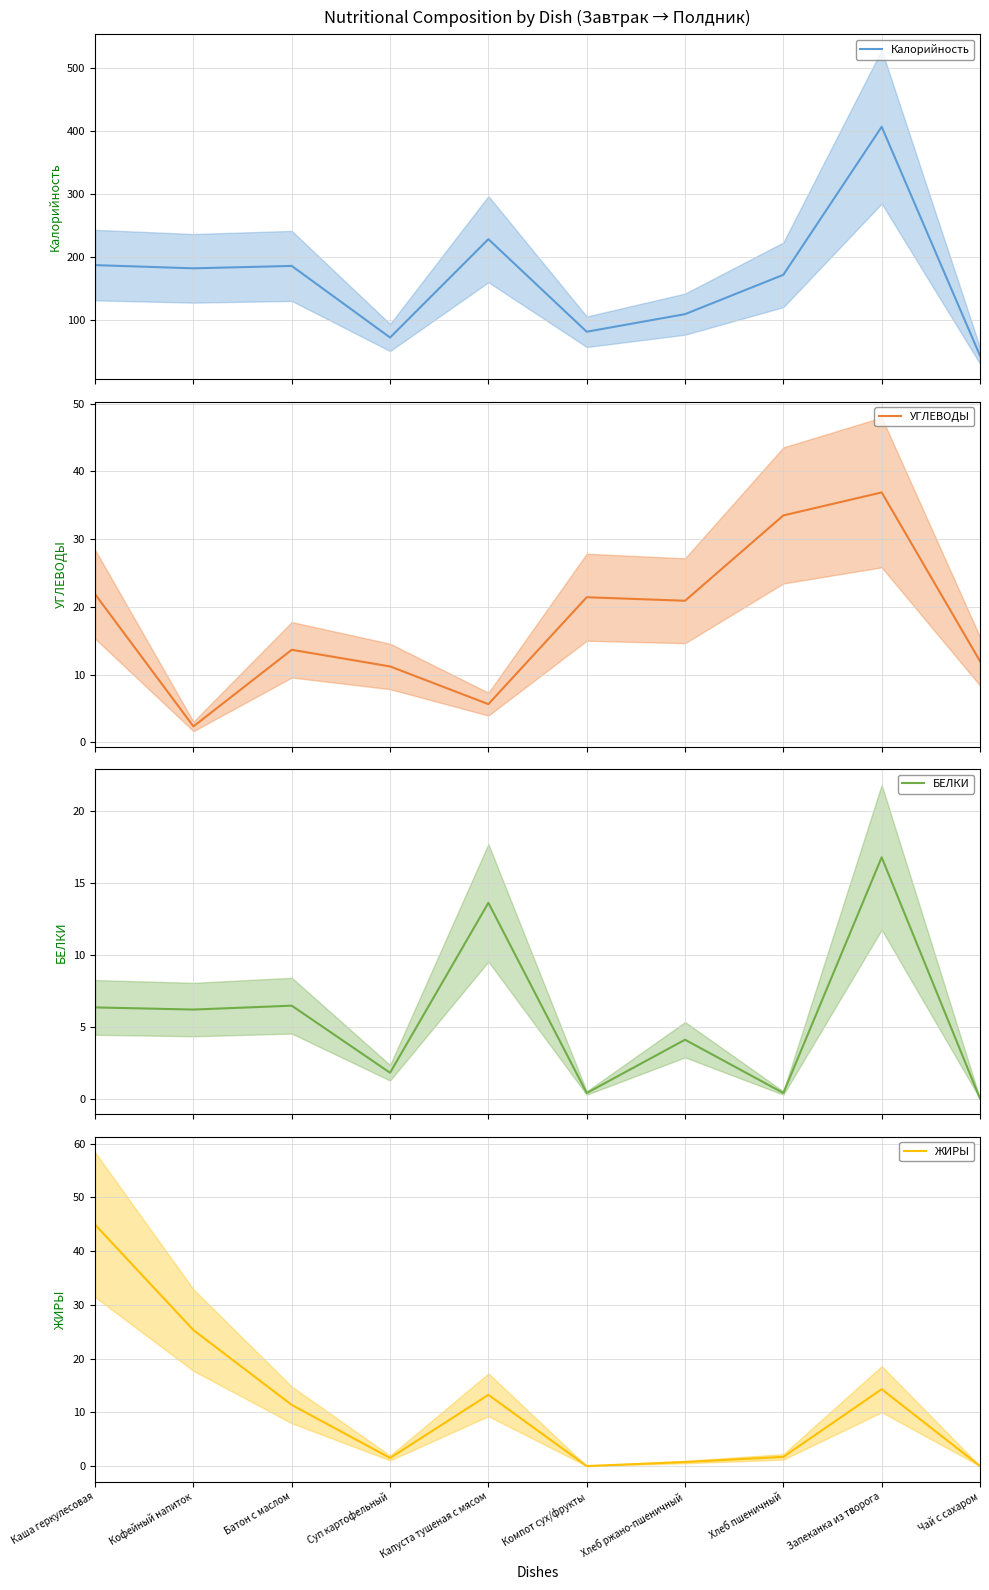

What value does the БЕЛКИ series have at Каша геркулесовая?

6.3